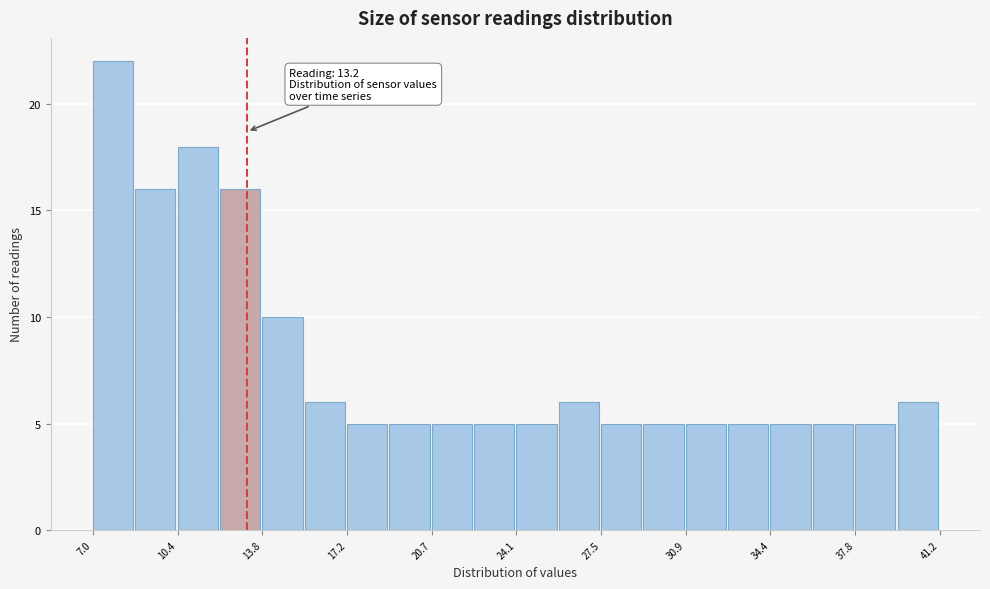

Around what value on the x-axis is the tallest bar? Give the approximate position of its centre, as read against the axis.

8.0